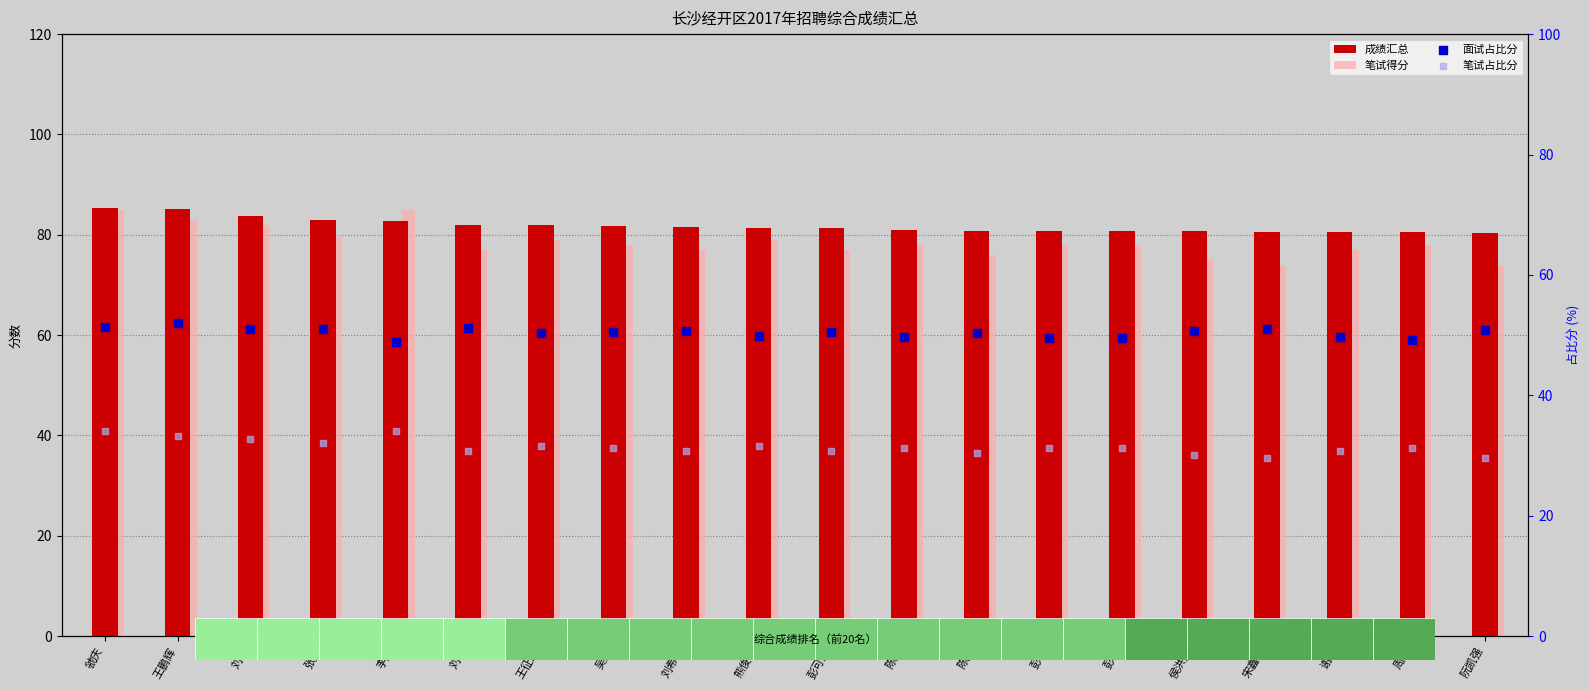

Is the value of 笔试占比分 at 虢庆 greater than the value of 成绩汇总 at 彭宇?

No